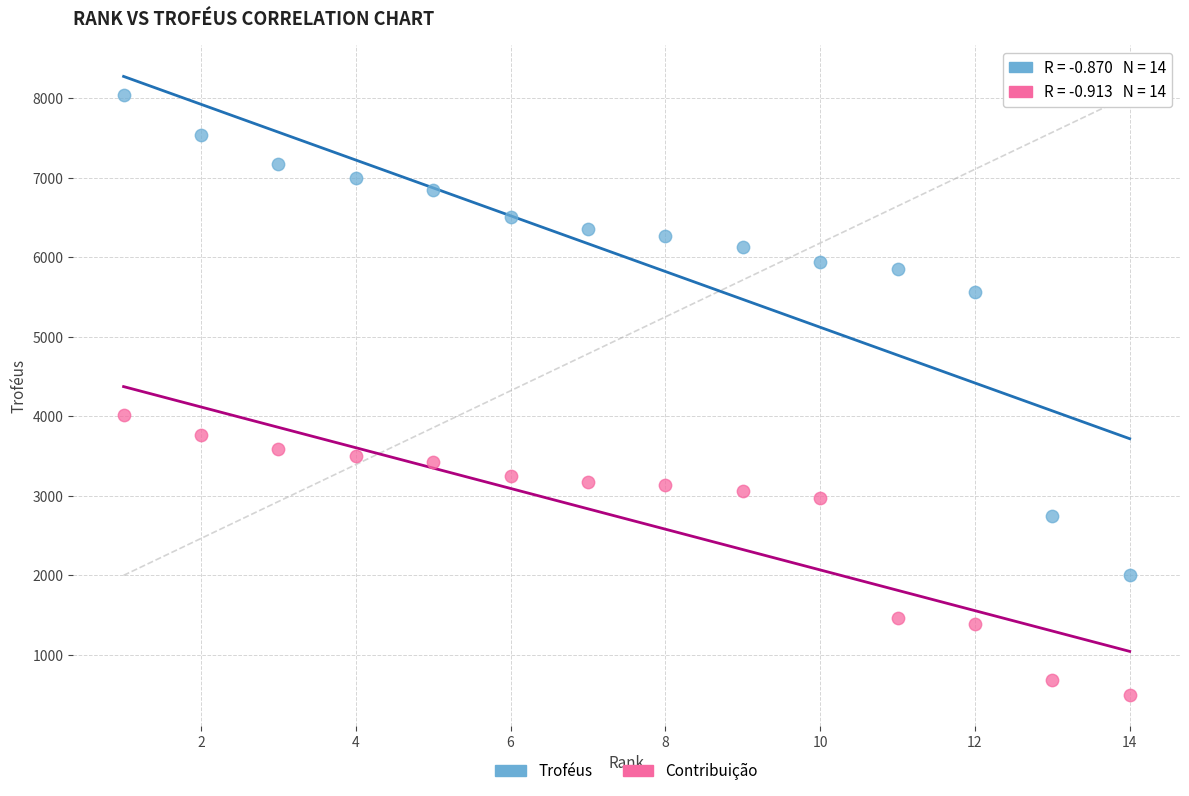

Which series reaches the maximum Y coordinate?

Troféus